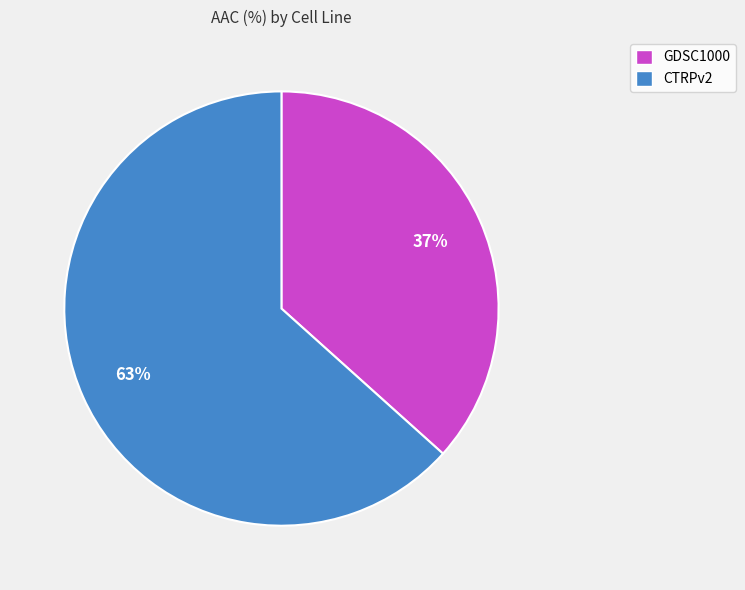

To the nearest percent, what is the average slice percentage?

50%